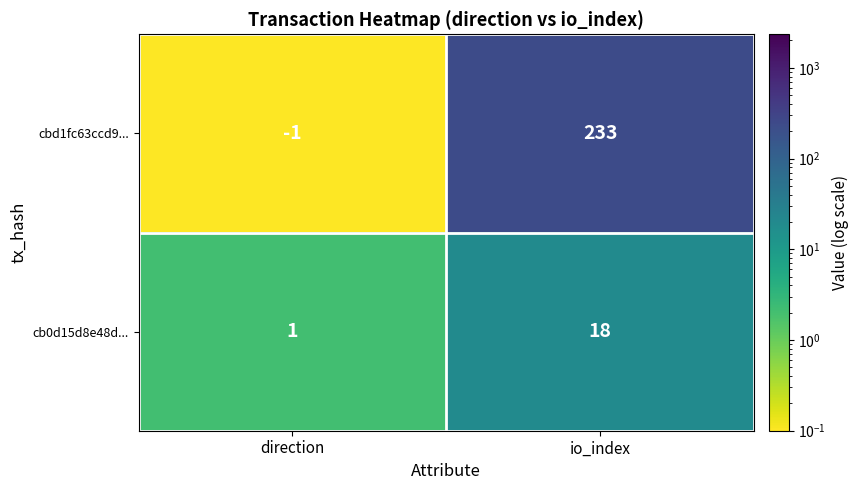

What is the sum of the cb0d15d8e48d... values at direction and io_index?

19